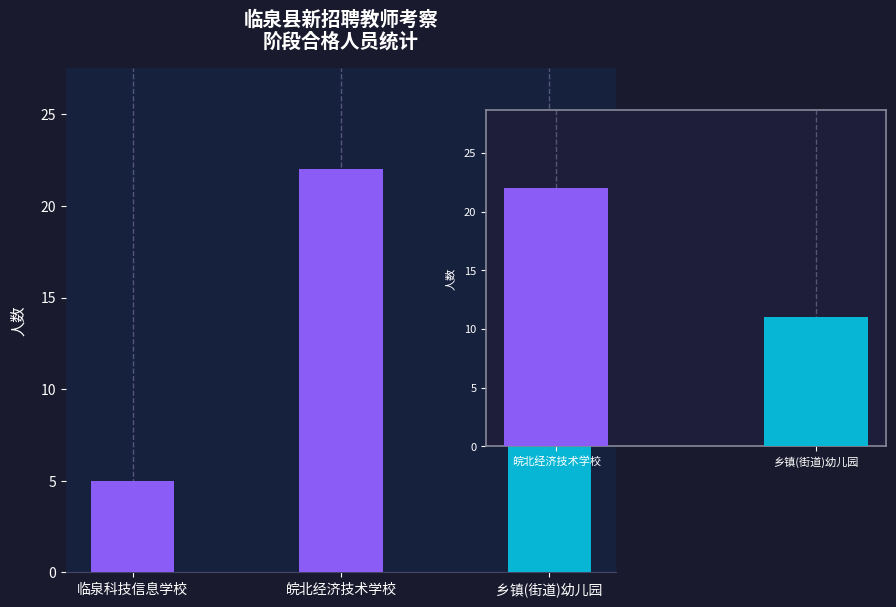

What is the value of the 1st bar from the left?

5